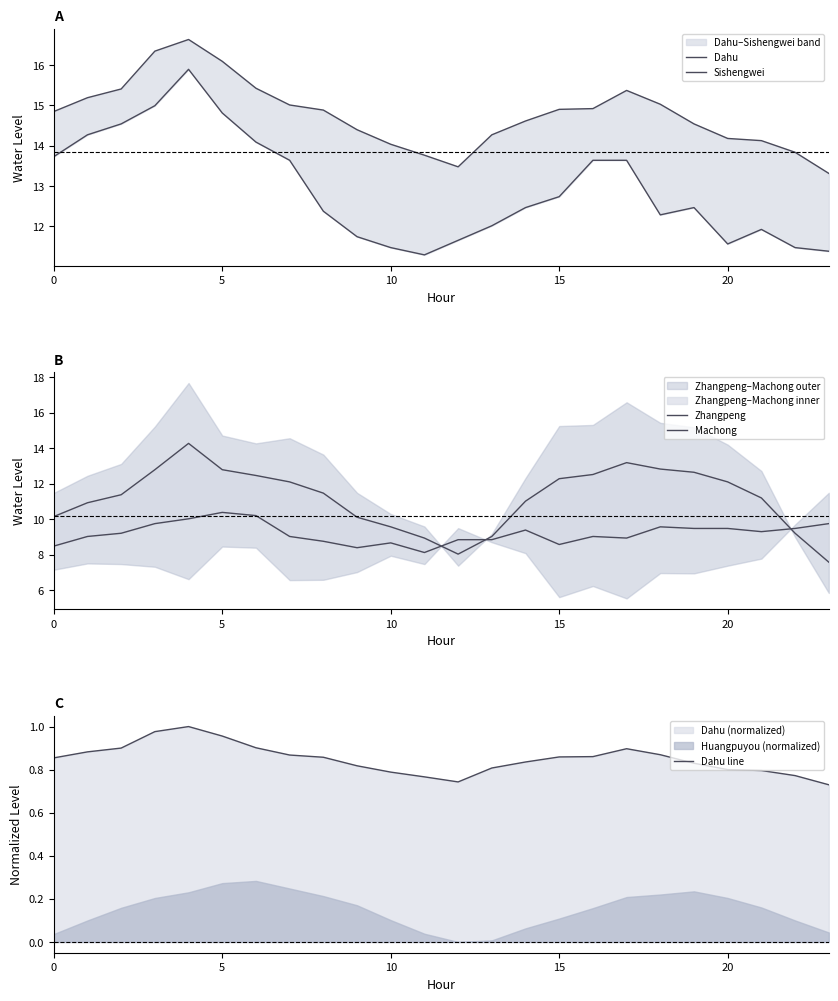

The value of Zhangpeng at 14 is 16.8. True or false?

False